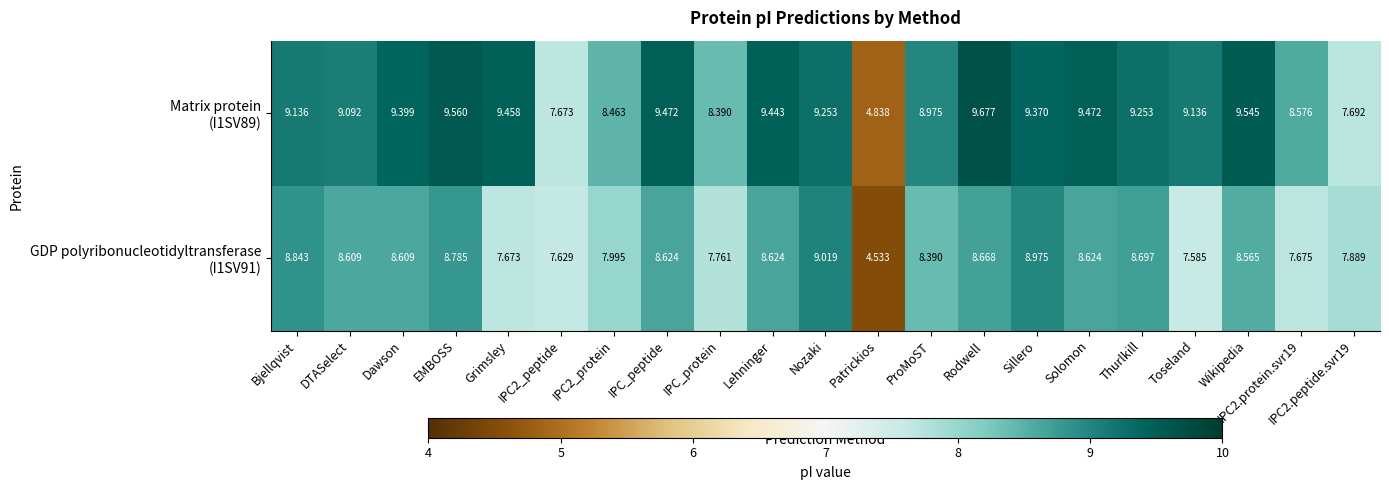

At which category does the chart reach its peak across all series?

Rodwell